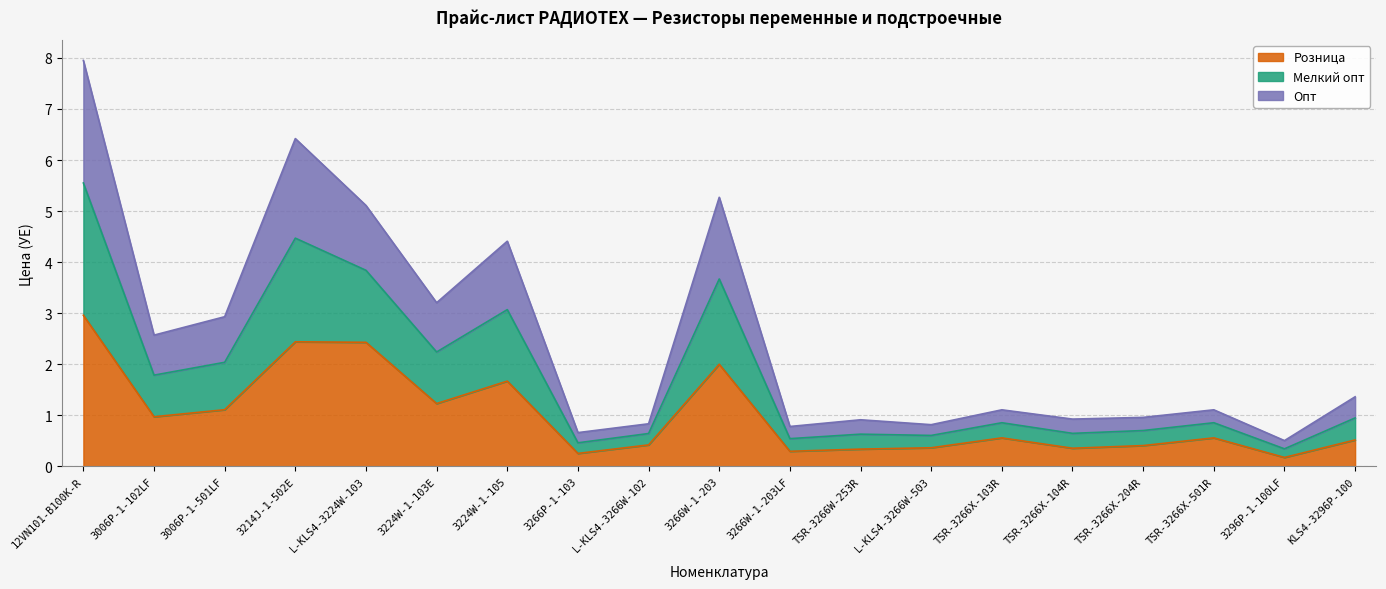

How many interior local valleys does the Опт series have?

7